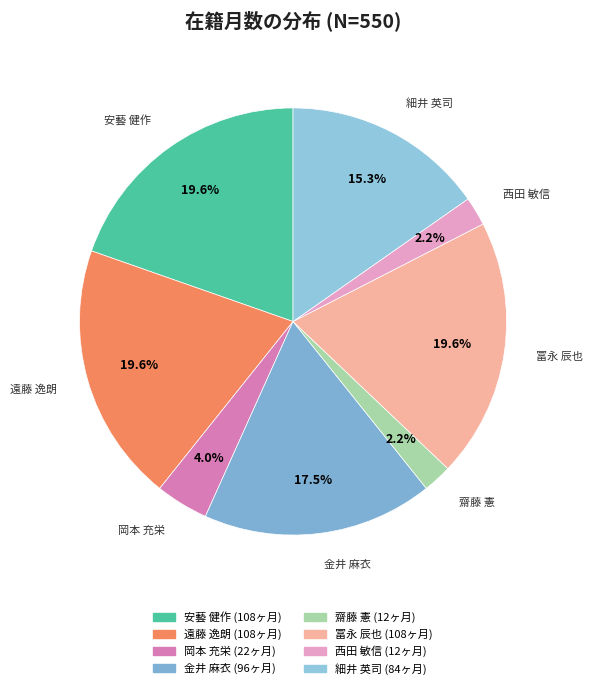

Which has a higher value, 西田 敏信 or 細井 英司?

細井 英司